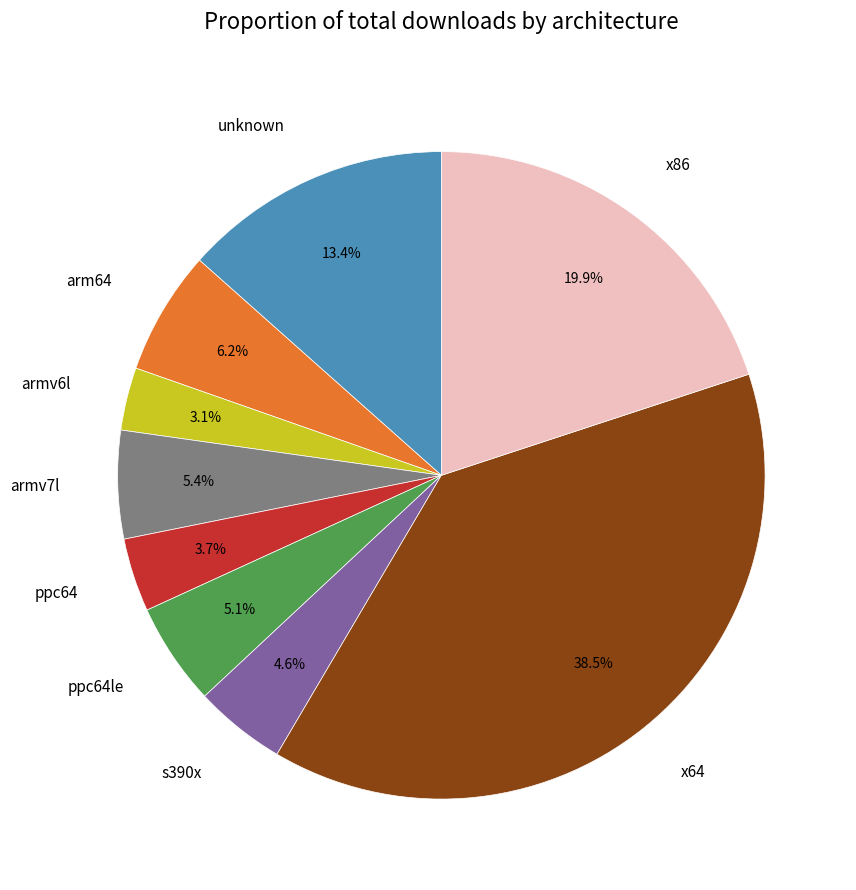

What is the largest slice in the pie chart?

x64